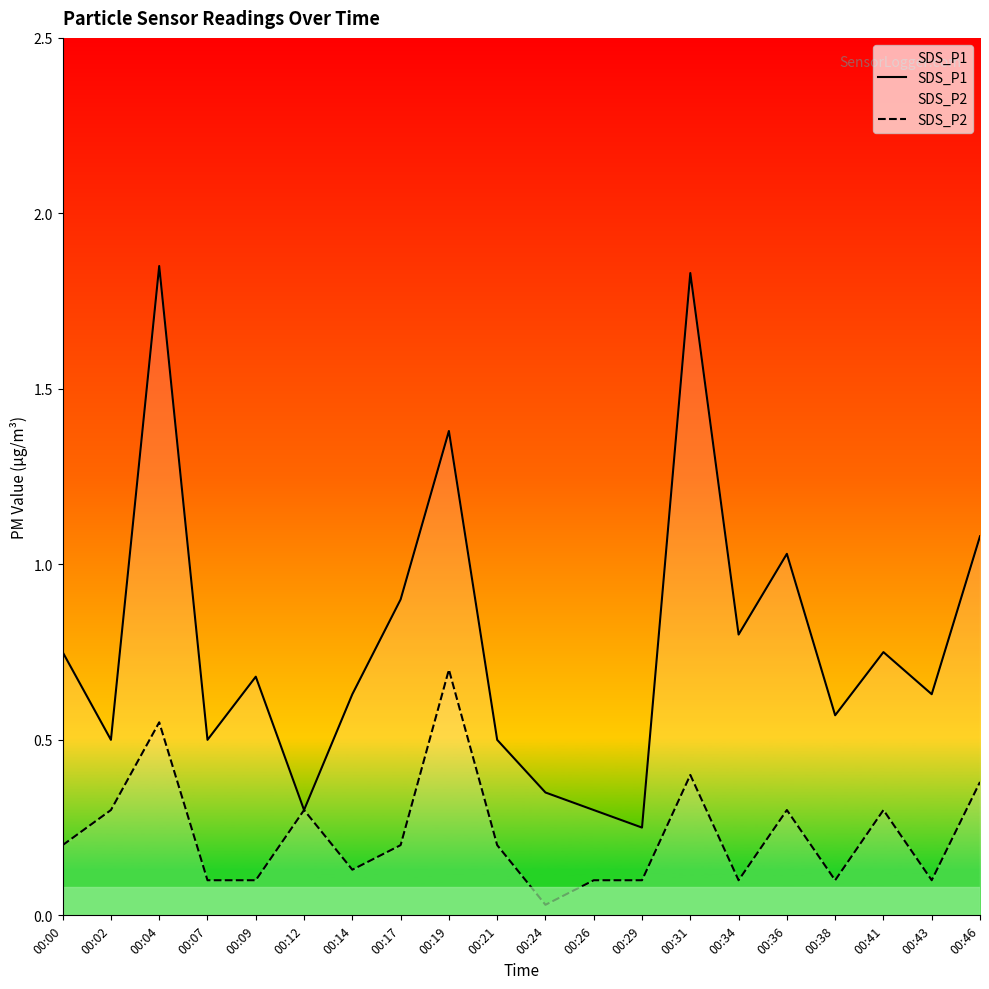

Does the chart have visible grid lines?

No